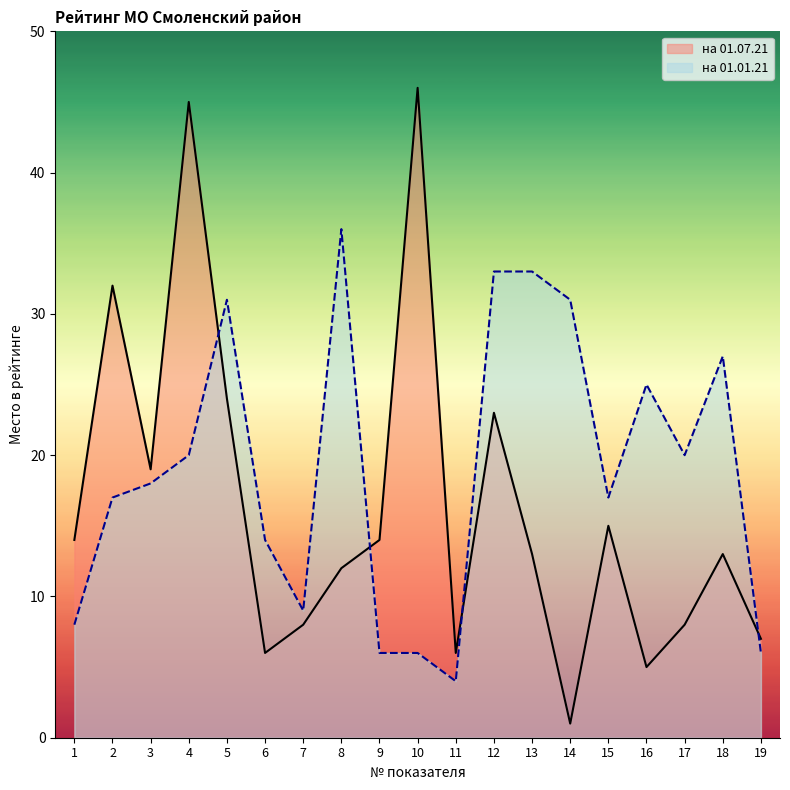

True or false: на 01.07.21 has more than 1 points higher than both neighbors.

True